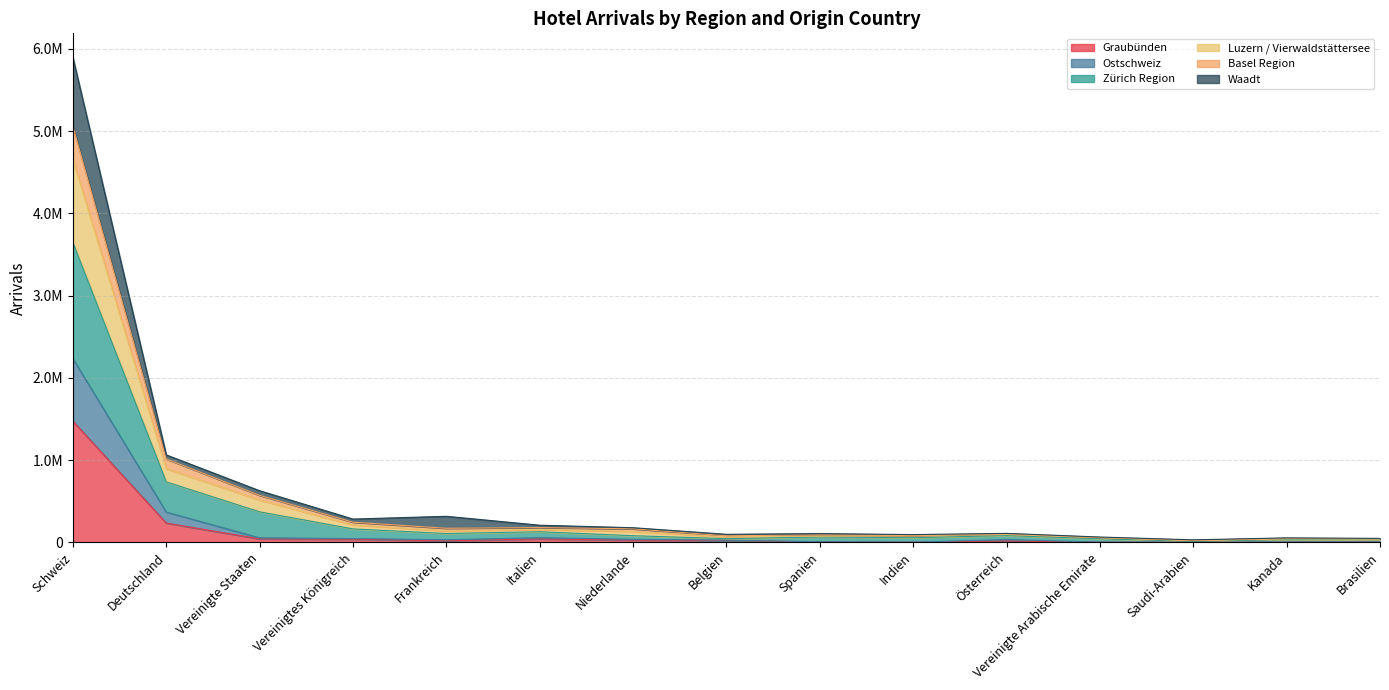

What is the minimum value for Ostschweiz?

2932